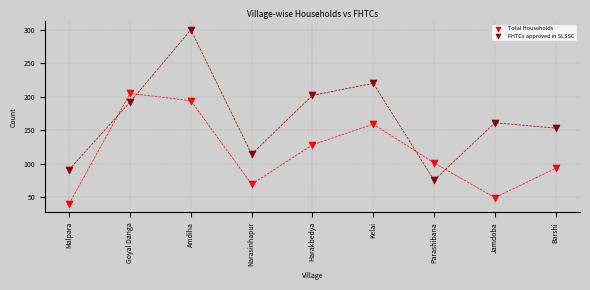

Across all data points, what is the range of Y values (max minus min)?

260